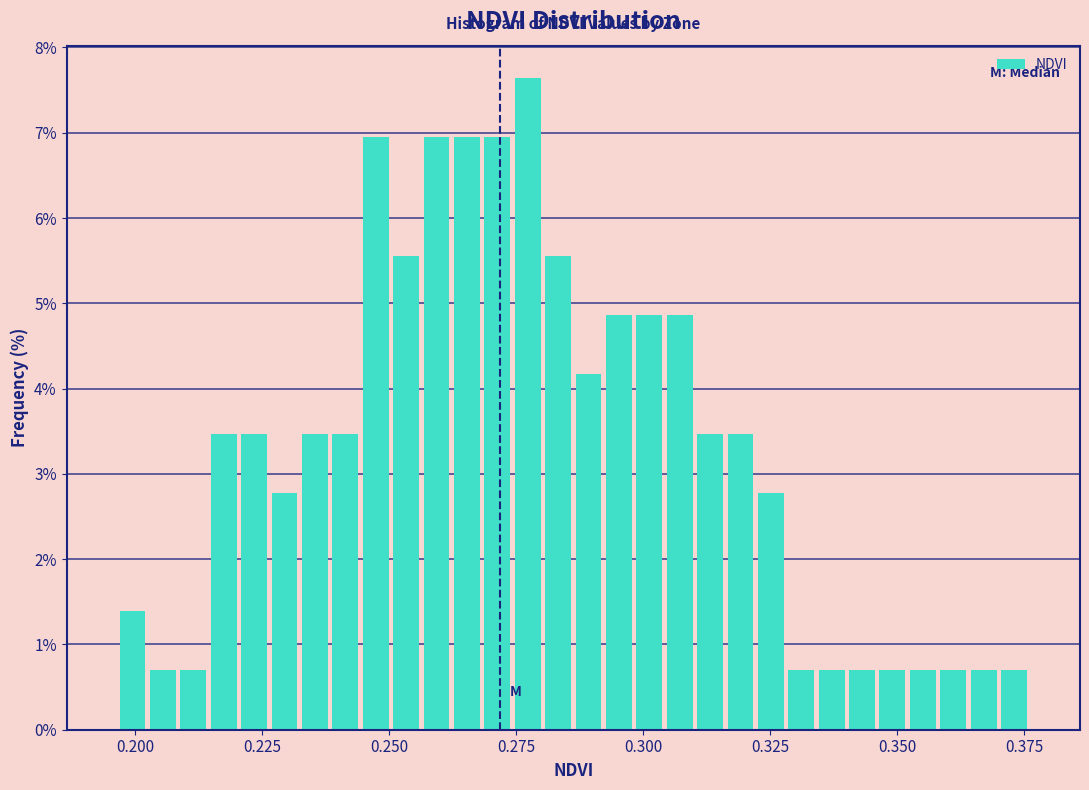

Around what value on the x-axis is the tallest bar? Give the approximate position of its centre, as read against the axis.

0.275